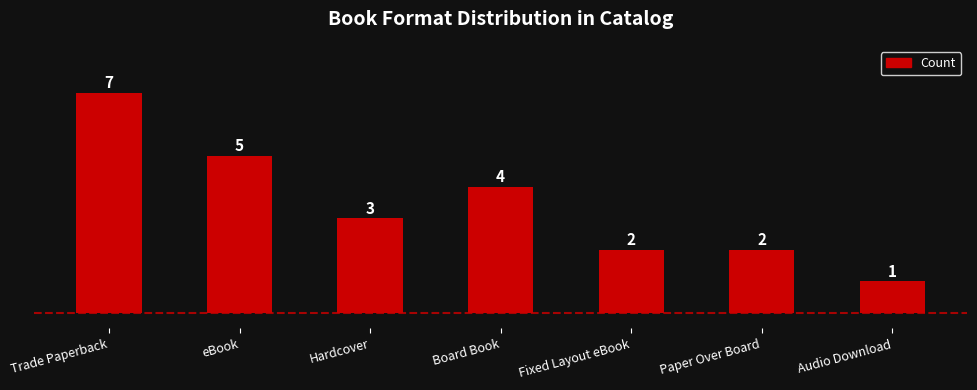

What is the maximum value shown in the chart?

7